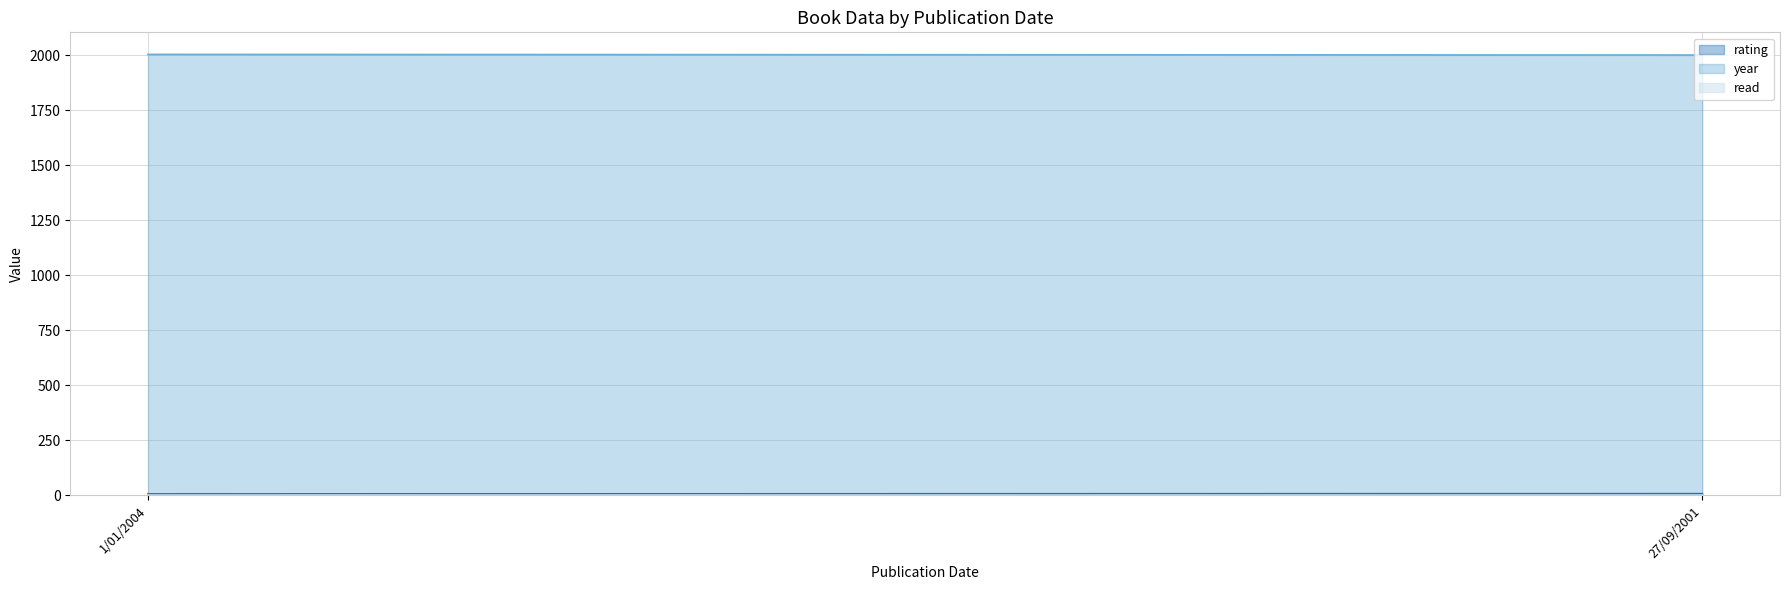

Is it true that rating equals 11 at 1/01/2004?

False